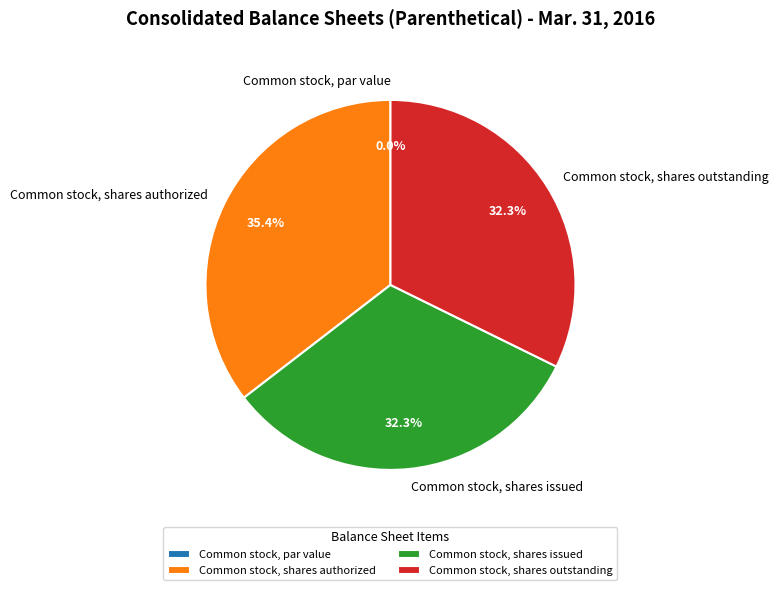

To the nearest percent, what is the combined percentage of Common stock, shares authorized and Common stock, shares outstanding?

68%